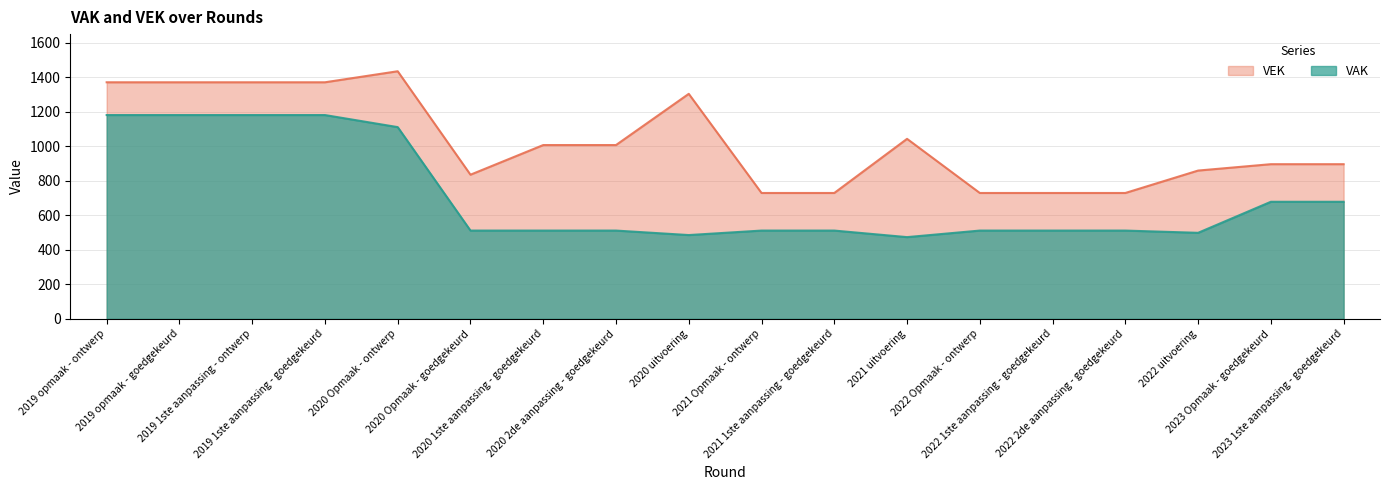

What is the highest value of the VAK series?

1182